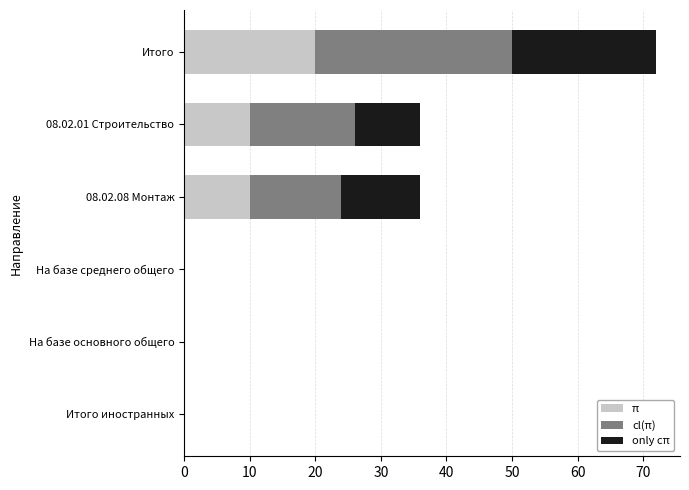

The value of π at Итого иностранных is -13. True or false?

False